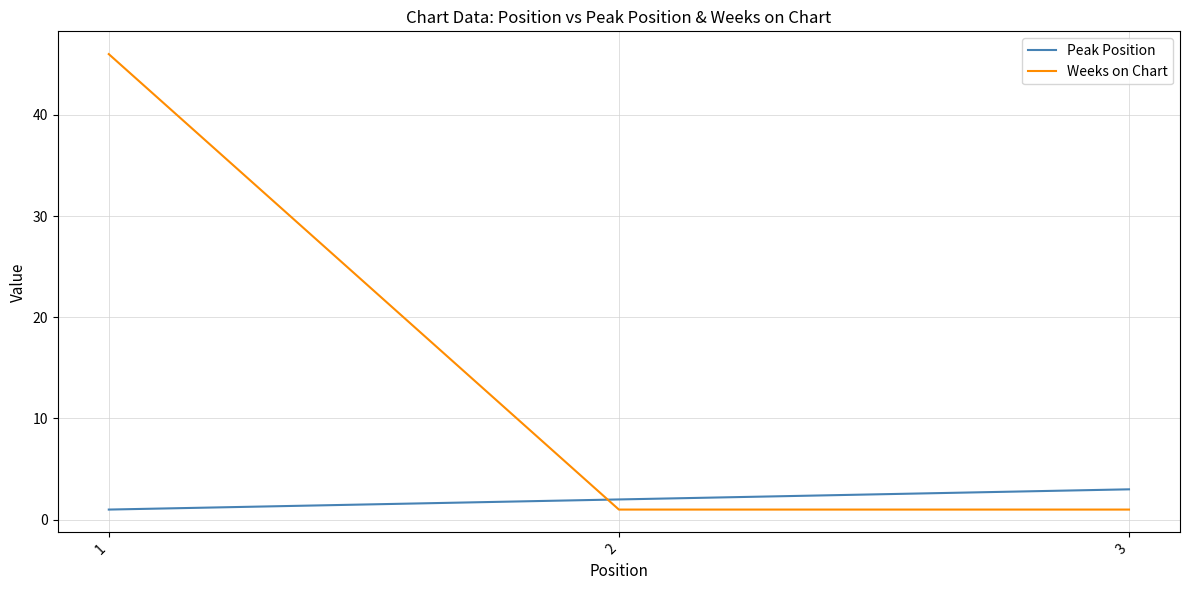

Reading right to left, extract all data points from this chart.

Peak Position: 3=3	2=2	1=1
Weeks on Chart: 3=1	2=1	1=46